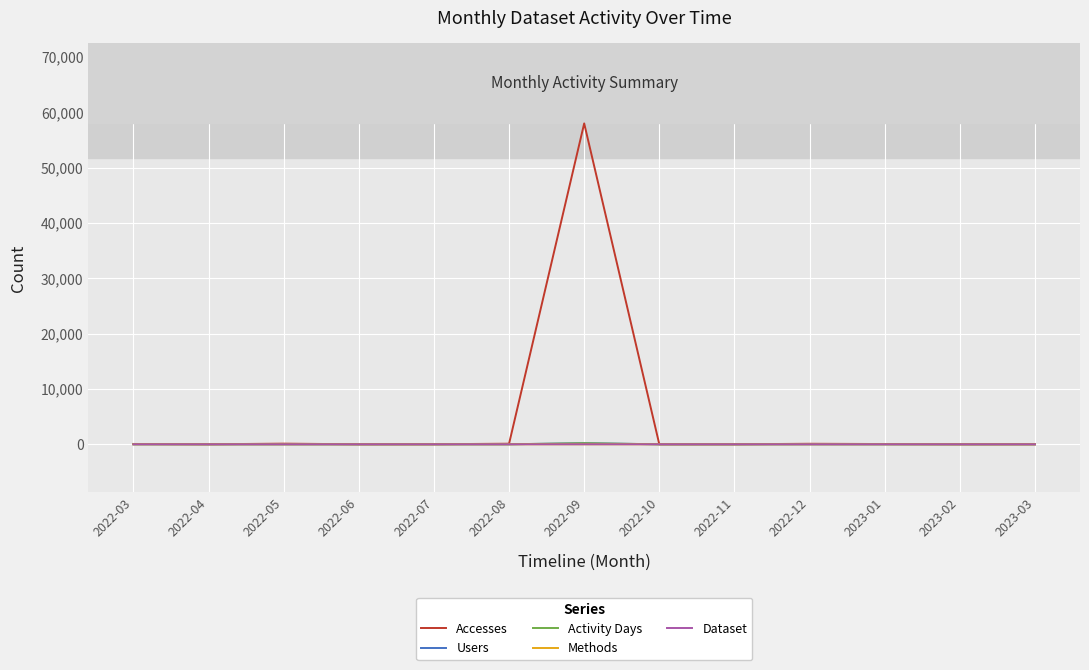

At which category is the sum across all series the highest?

2022-09